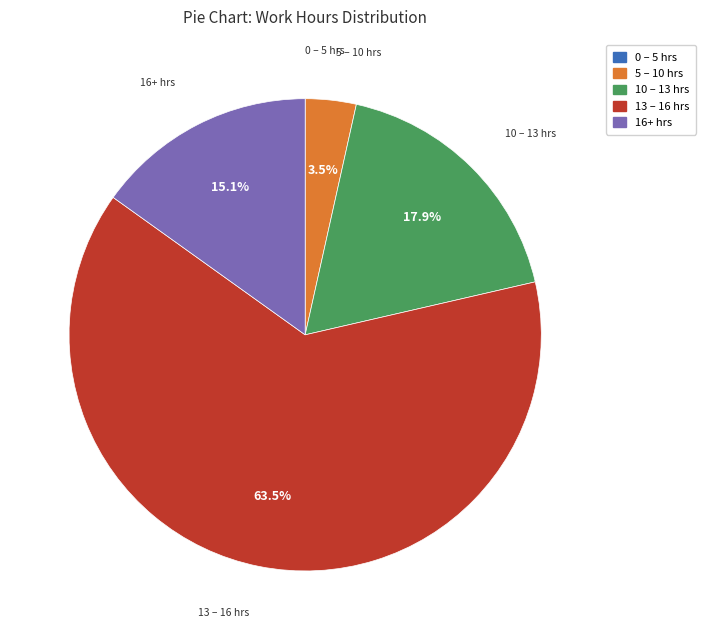

To the nearest percent, what is the average slice percentage?

20%